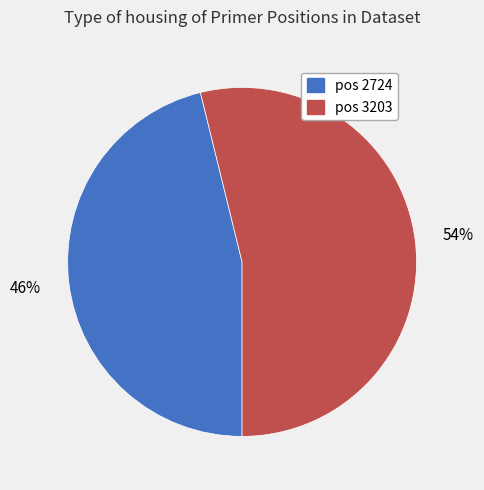

Is there any slice that represents more than half of the pie?

Yes